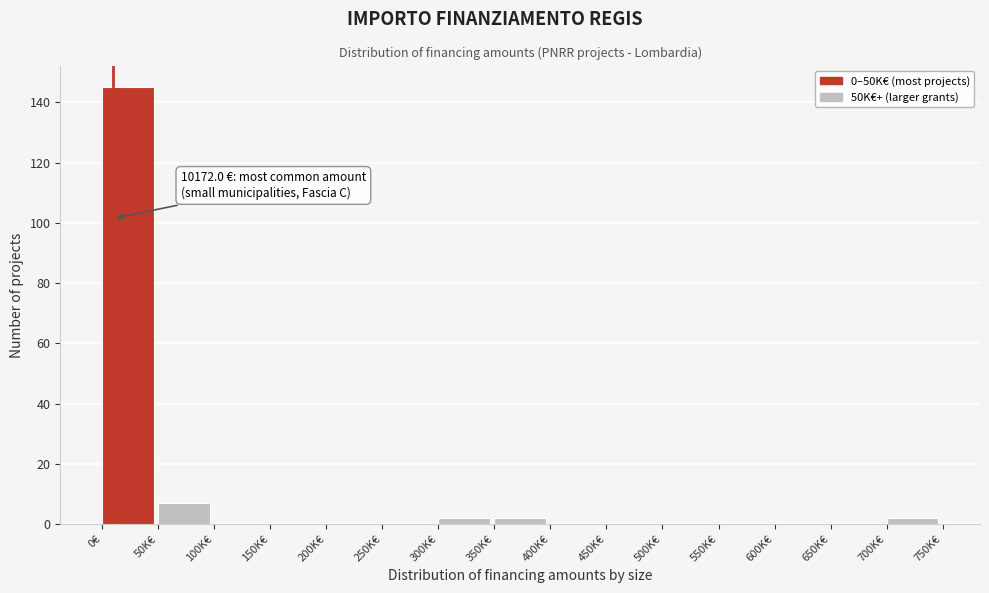

Reading left to right, what are all the values shown in this chart?

0€=145	50K€=7	100K€=0	150K€=0	200K€=0	250K€=0	300K€=2	350K€=2	400K€=0	450K€=0	500K€=0	550K€=0	600K€=0	650K€=0	700K€=2